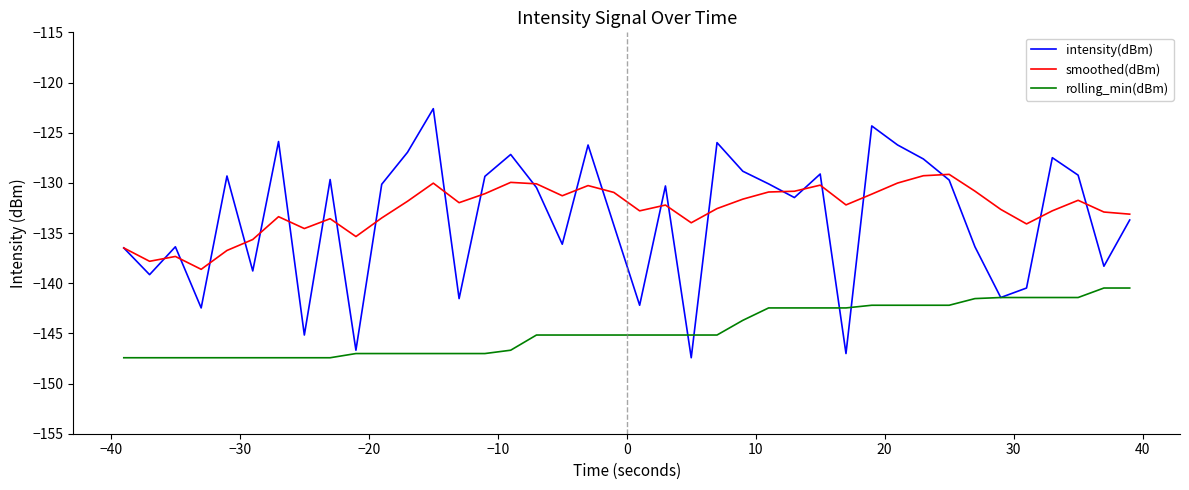

What is the minimum value shown in the chart?

-147.4